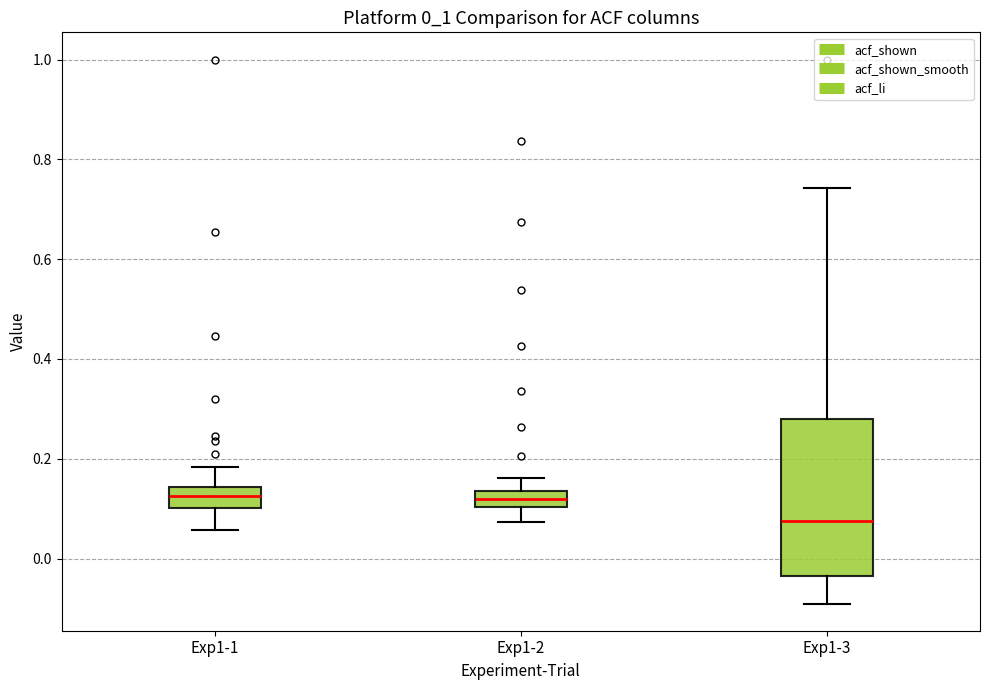

Reading left to right, read every box against the y-axis: the position of its median line, the range the box covers, and the ends of its whiskers. The values are not printed on the chart, so give them approximately, as read against the axis.

Exp1-1: median 0.12, box 0.10 to 0.14, whiskers 0.06 to 0.18
Exp1-2: median 0.12, box 0.10 to 0.14, whiskers 0.08 to 0.16
Exp1-3: median 0.08, box -0.04 to 0.28, whiskers -0.08 to 0.74